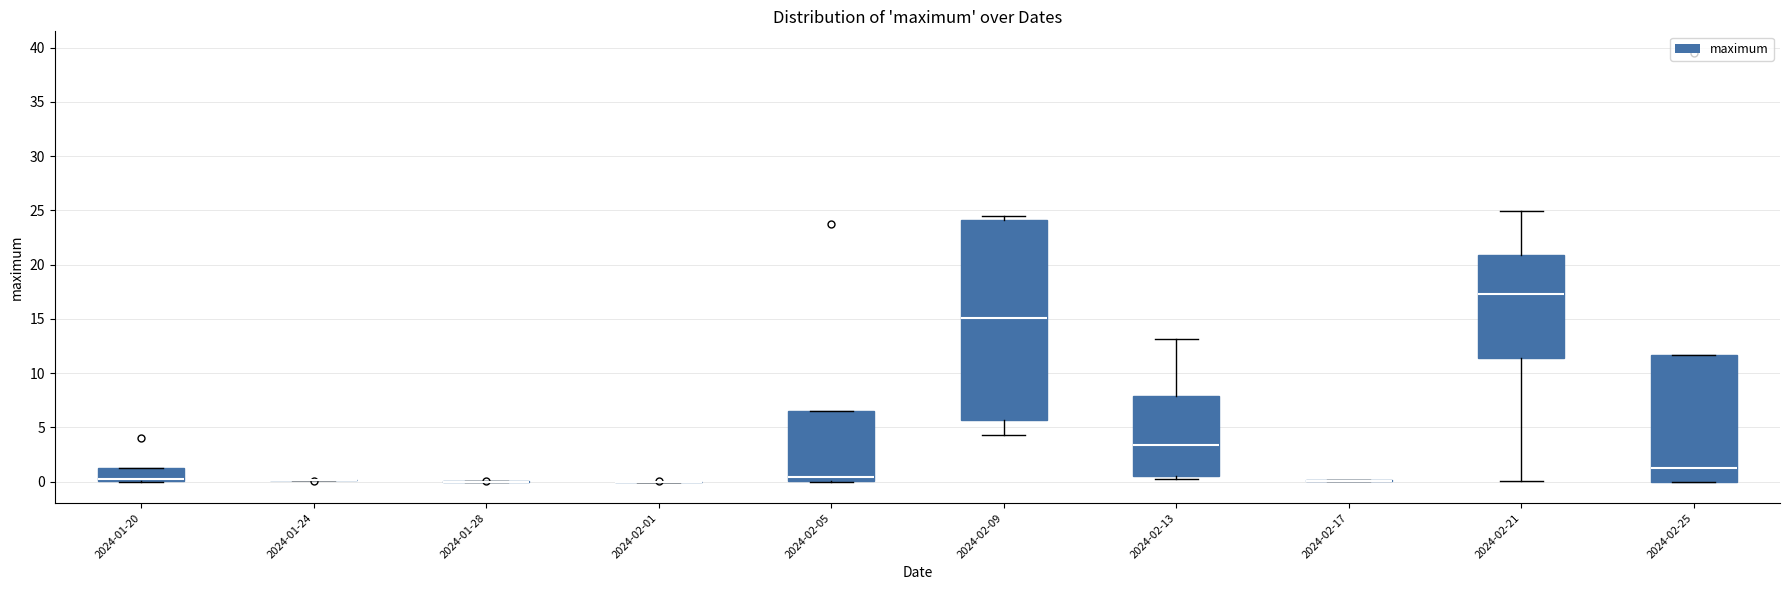

Reading left to right, transcribe this box plot: for each box, give where its median line is, the range the box spans, and where its two whiskers end, as read against the y-axis. The values are not printed on the chart, so give them approximately, as read against the axis.

2024-01-20: median 0.0 (drawn on the box's lower edge), box 0.0 to 1.5, whiskers 0.0 to 1.5
2024-01-24: box collapsed to a line at 0.0, whiskers 0.0 to 0.0
2024-01-28: box collapsed to a line at 0.0, whiskers 0.0 to 0.0
2024-02-01: box collapsed to a line at 0.0, whiskers 0.0 to 0.0
2024-02-05: median 0.5, box 0.0 to 6.5, whiskers 0.0 to 6.5
2024-02-09: median 15.0, box 5.5 to 24.0, whiskers 4.5 to 24.5
2024-02-13: median 3.5, box 0.5 to 8.0, whiskers 0.0 to 13.0
2024-02-17: box collapsed to a line at 0.0, whiskers 0.0 to 0.0
2024-02-21: median 17.5, box 11.5 to 21.0, whiskers 0.0 to 25.0
2024-02-25: median 1.0, box 0.0 to 11.5, whiskers 0.0 to 11.5